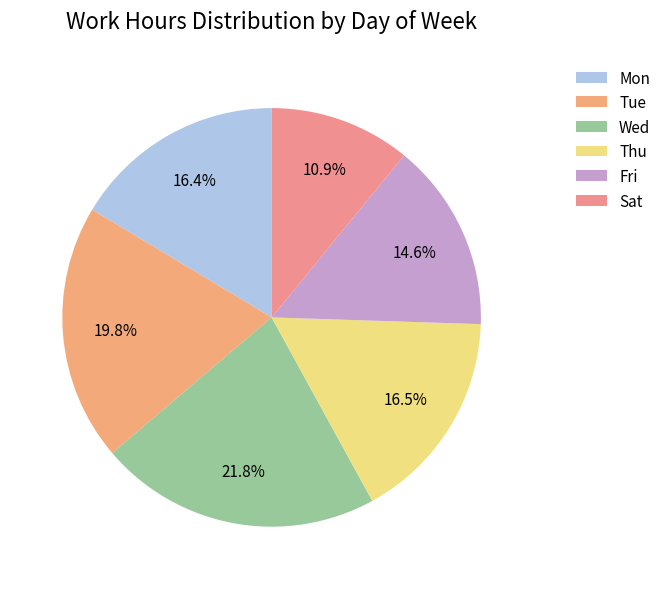

Which slice is the smallest?

Sat